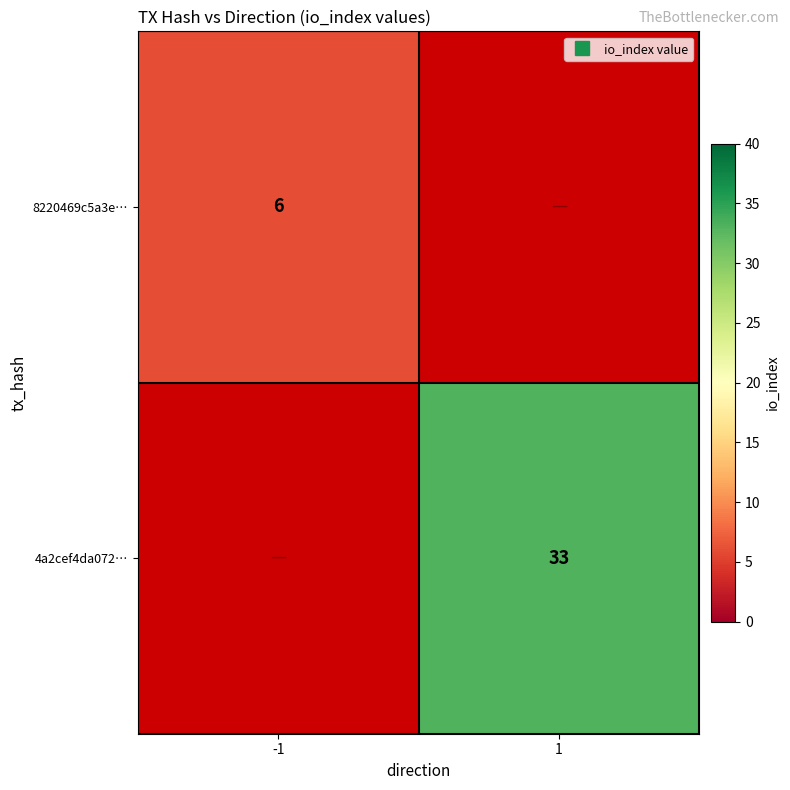

How many series are shown in this chart?

2